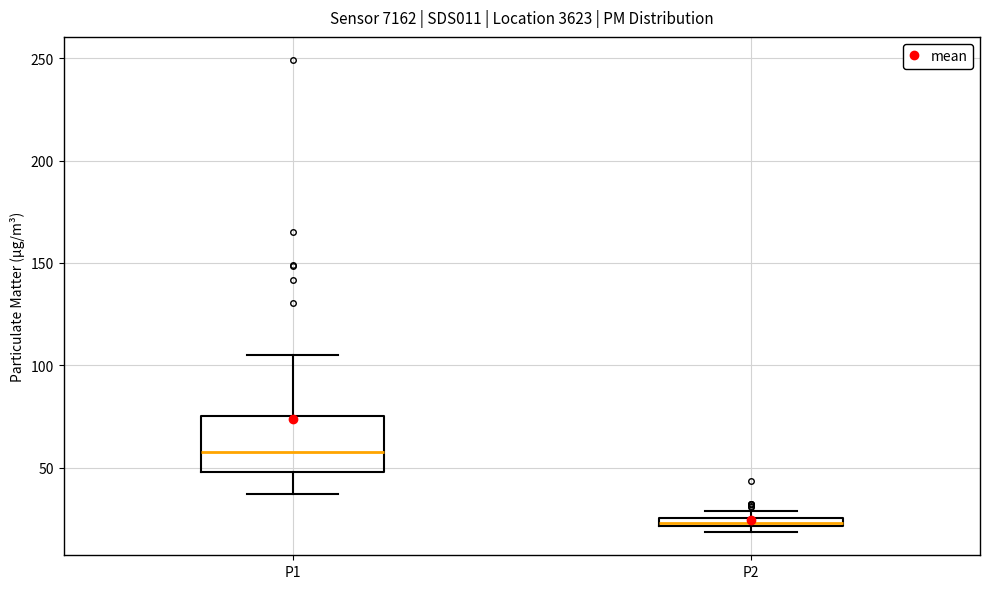

Where does the lower whisker of the box for P1 end on the y-axis? The values are not printed on the chart, so give them approximately, as read against the axis.

35